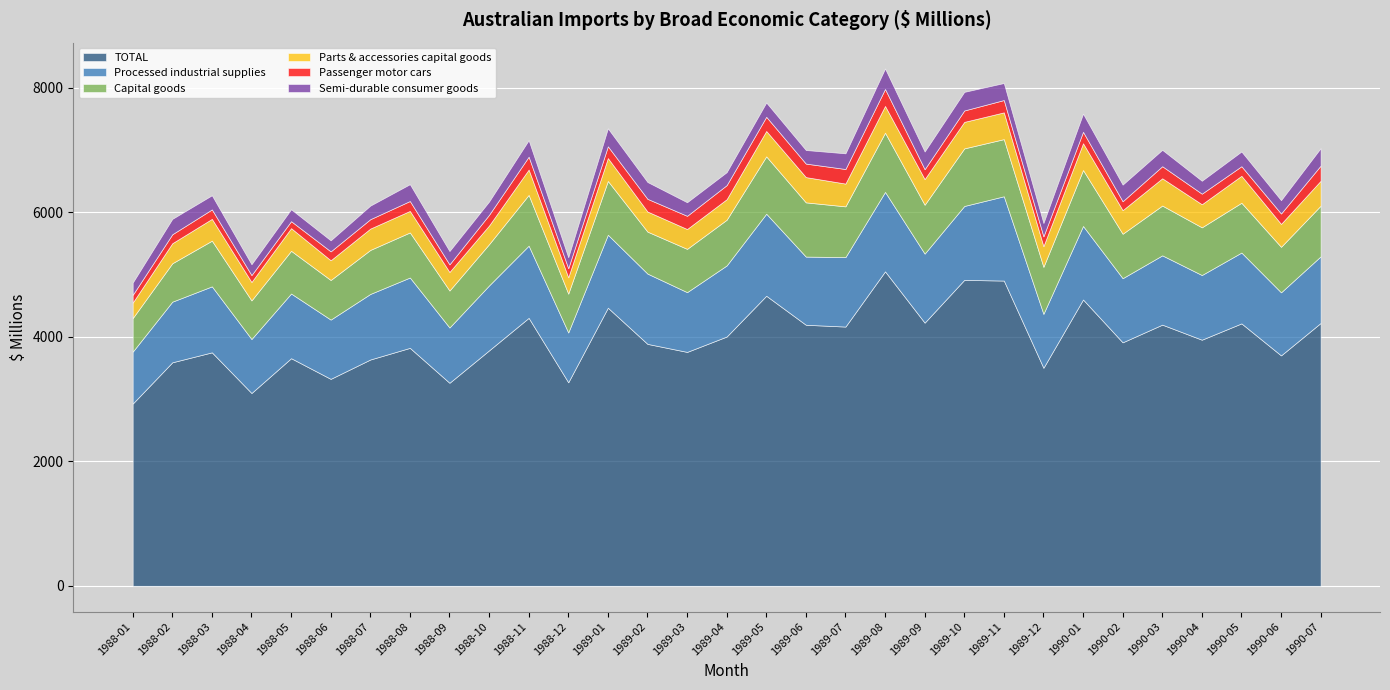

At which category does the chart reach its peak across all series?

1989-08